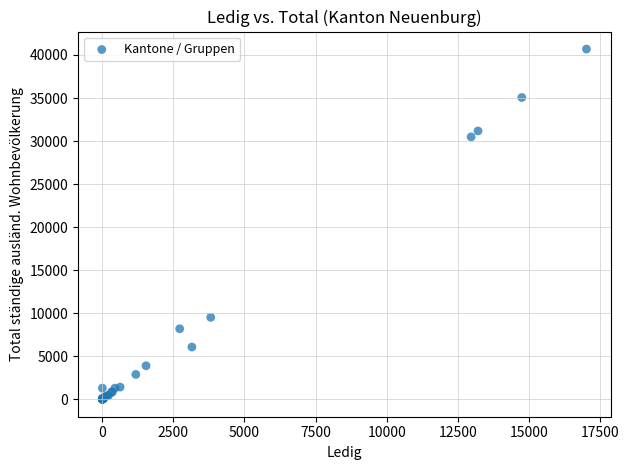

What Y value in the scatter plot is closest to 20345?

30483